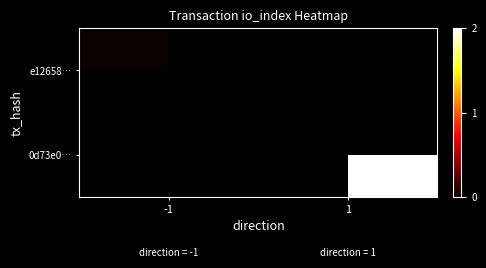

List the series in order of their overall mean, lowest first.

e12658…, 0d73e0…